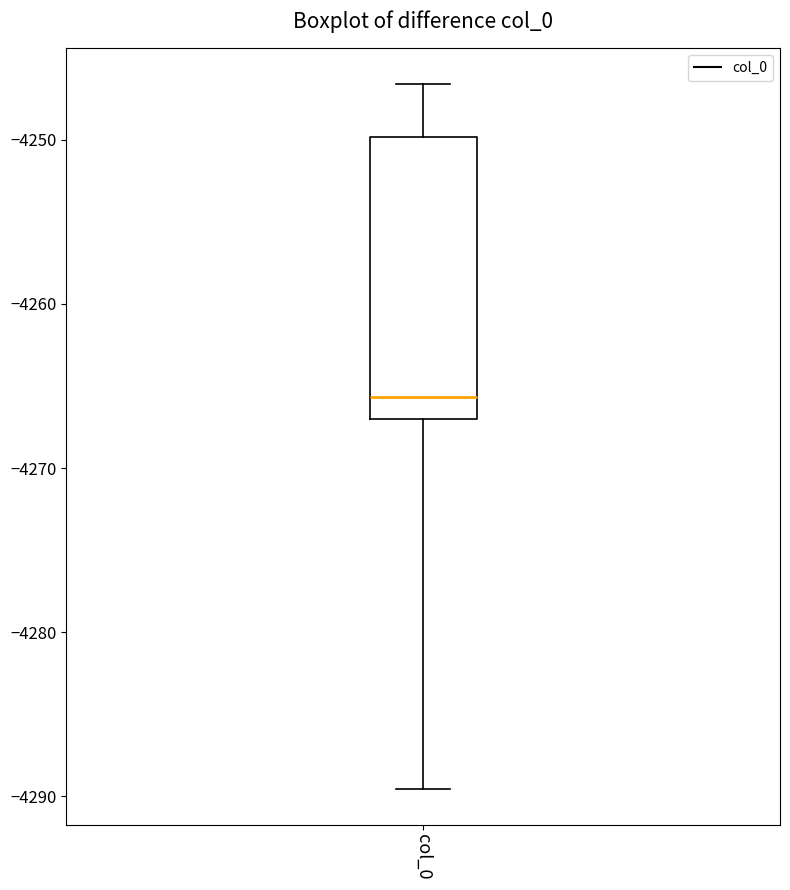

Read this box plot against the y-axis: the position of the median line, the range covered by the box, and the ends of both whiskers. The values are not printed on the chart, so give them approximately, as read against the axis.

median -4266, box -4267 to -4250, whiskers -4290 to -4247